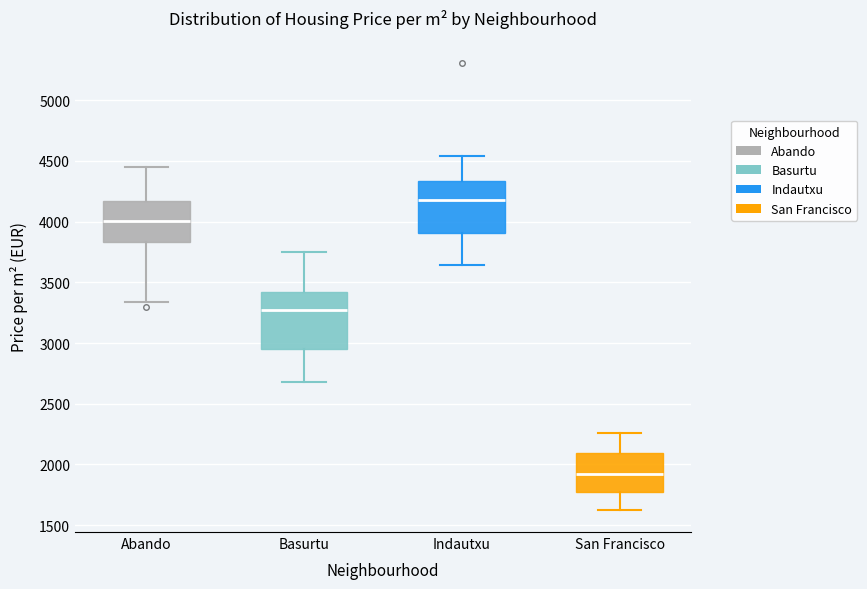

Reading left to right, read every box against the y-axis: the position of its median line, the range the box covers, and the ends of its whiskers. The values are not printed on the chart, so give them approximately, as read against the axis.

Abando: median 4000, box 3850 to 4150, whiskers 3350 to 4450
Basurtu: median 3250, box 2950 to 3400, whiskers 2700 to 3750
Indautxu: median 4150, box 3900 to 4350, whiskers 3650 to 4550
San Francisco: median 1900, box 1750 to 2100, whiskers 1650 to 2250